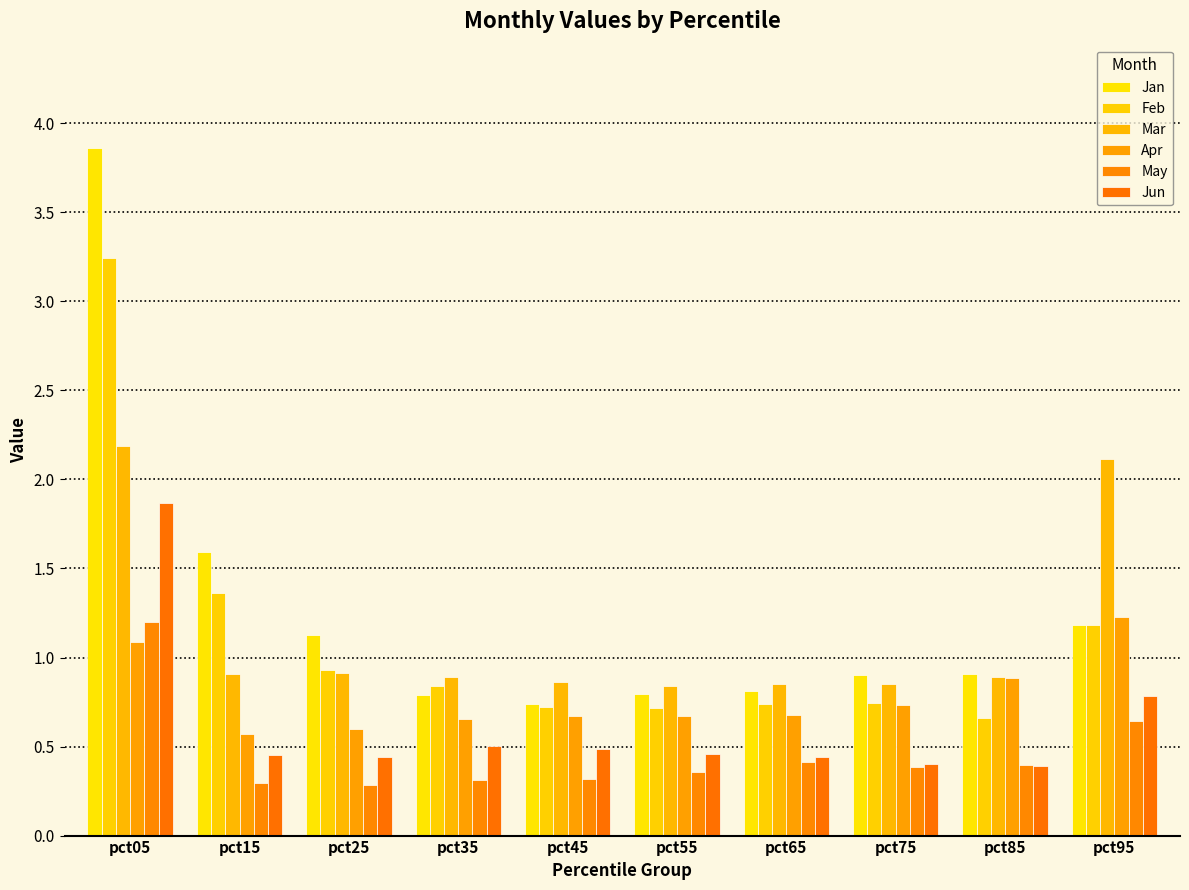

Reading right to left, list all the values displayed in this chart.

Jan: pct95=1.2	pct85=0.9	pct75=0.9	pct65=0.8	pct55=0.8	pct45=0.7	pct35=0.8	pct25=1.1	pct15=1.6	pct05=3.9
Feb: pct95=1.2	pct85=0.7	pct75=0.7	pct65=0.7	pct55=0.7	pct45=0.7	pct35=0.8	pct25=0.9	pct15=1.4	pct05=3.2
Mar: pct95=2.1	pct85=0.9	pct75=0.9	pct65=0.9	pct55=0.8	pct45=0.9	pct35=0.9	pct25=0.9	pct15=0.9	pct05=2.2
Apr: pct95=1.2	pct85=0.9	pct75=0.7	pct65=0.7	pct55=0.7	pct45=0.7	pct35=0.7	pct25=0.6	pct15=0.6	pct05=1.1
May: pct95=0.6	pct85=0.4	pct75=0.4	pct65=0.4	pct55=0.4	pct45=0.3	pct35=0.3	pct25=0.3	pct15=0.3	pct05=1.2
Jun: pct95=0.8	pct85=0.4	pct75=0.4	pct65=0.4	pct55=0.5	pct45=0.5	pct35=0.5	pct25=0.4	pct15=0.5	pct05=1.9